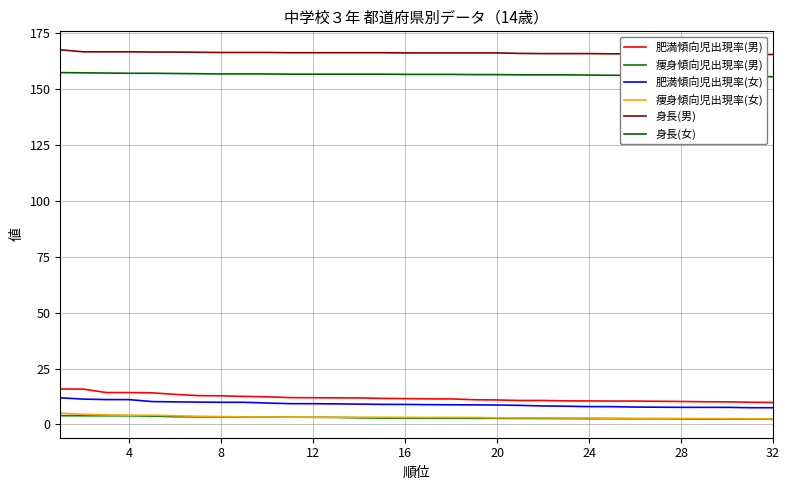

True or false: 痩身傾向児出現率(女) and 肥満傾向児出現率(女) intersect in this chart.

False